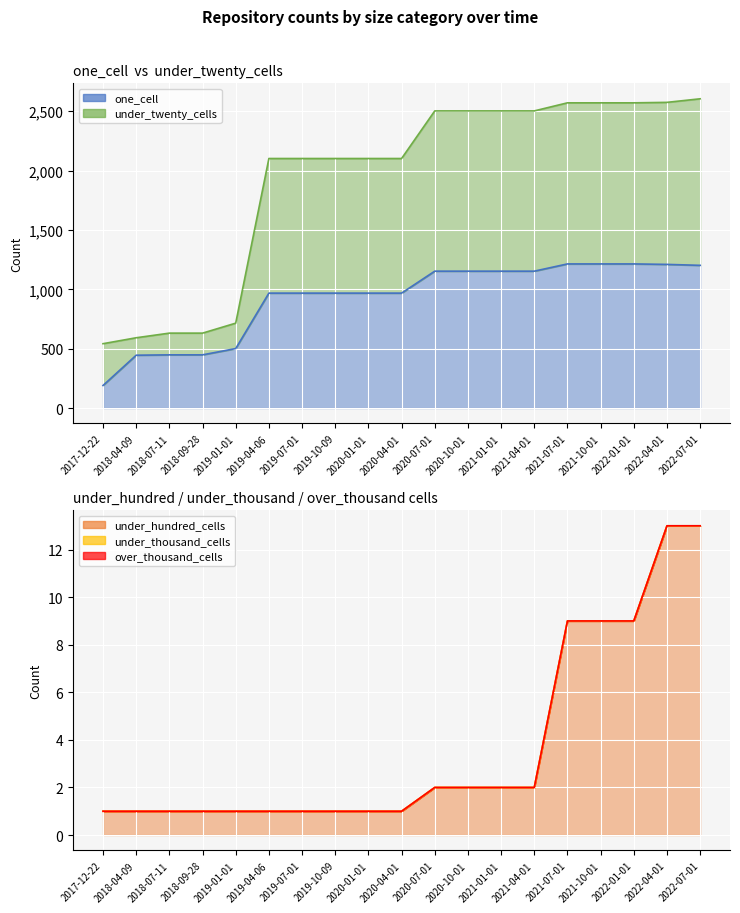

Does the chart display data point markers on the line(s)?

No